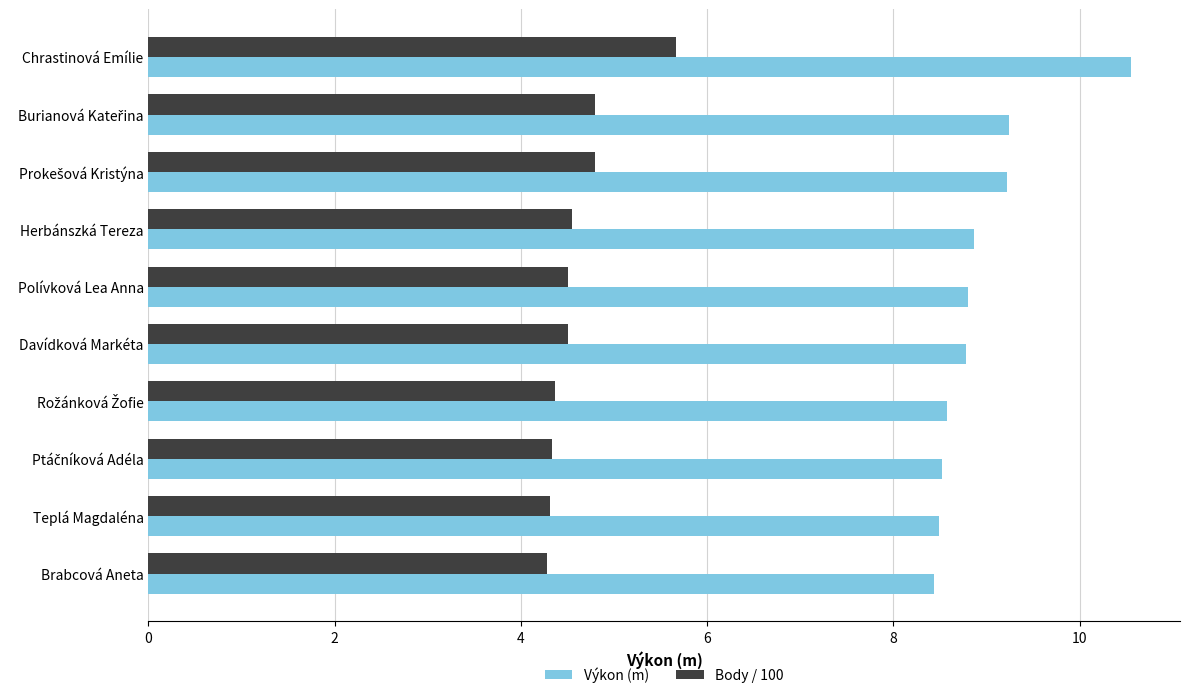

At which category is the sum across all series the highest?

Chrastinová Emílie